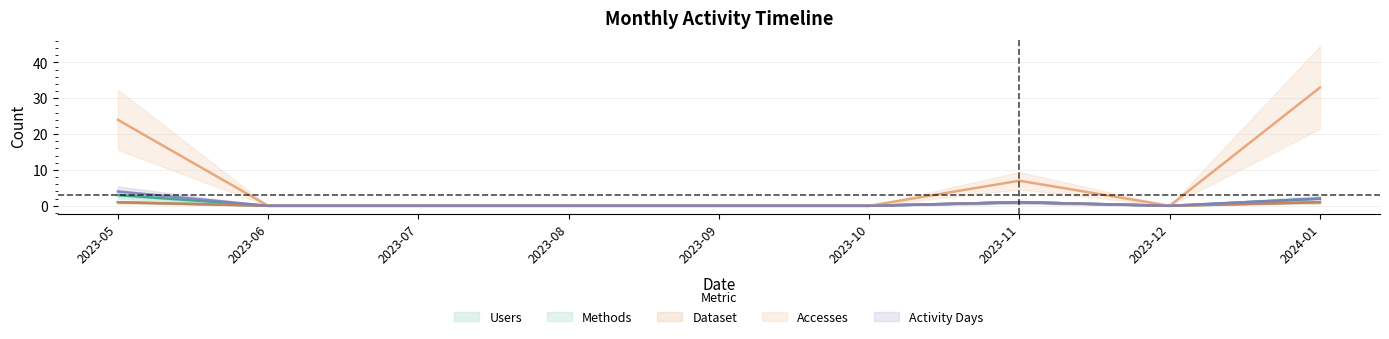

How many interior local peaks does the Activity Days series have?

1